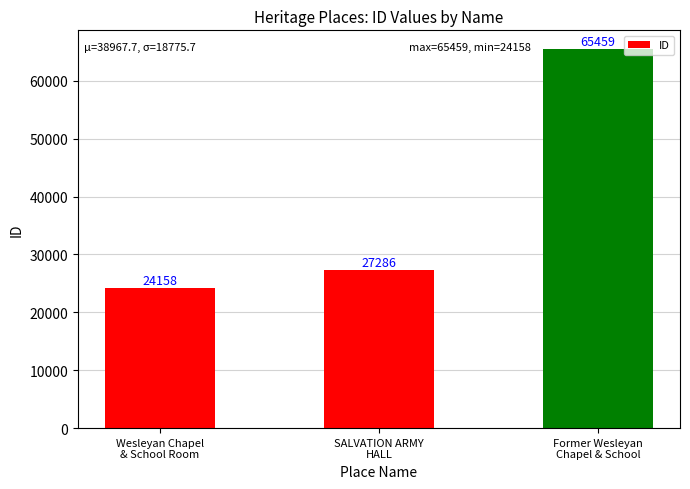

How many series are shown in this chart?

1